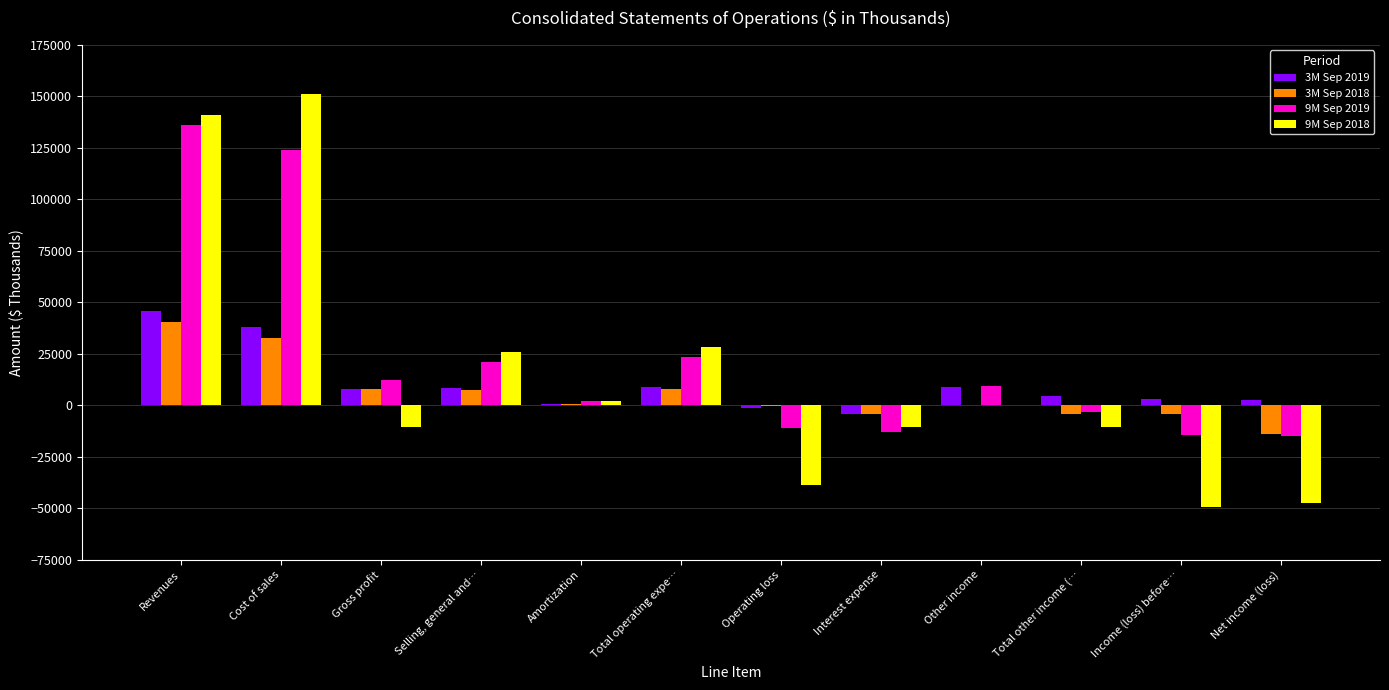

True or false: 3M Sep 2018 has a value of 8448 at Revenues.

False